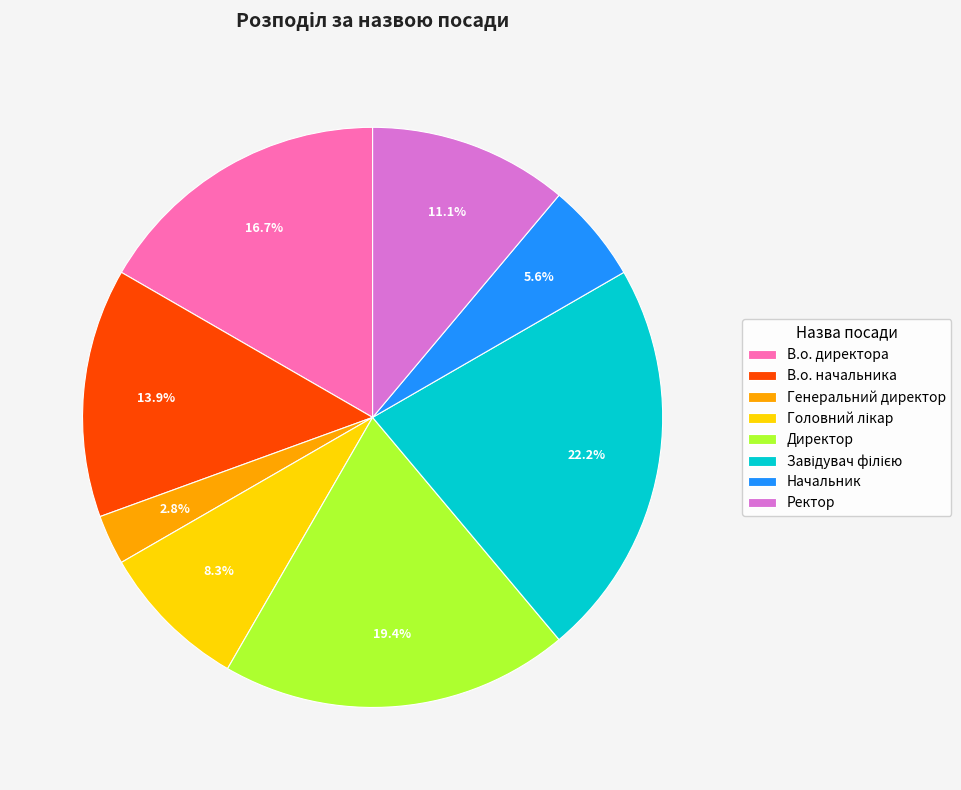

Which slice is the smallest?

Генеральний директор